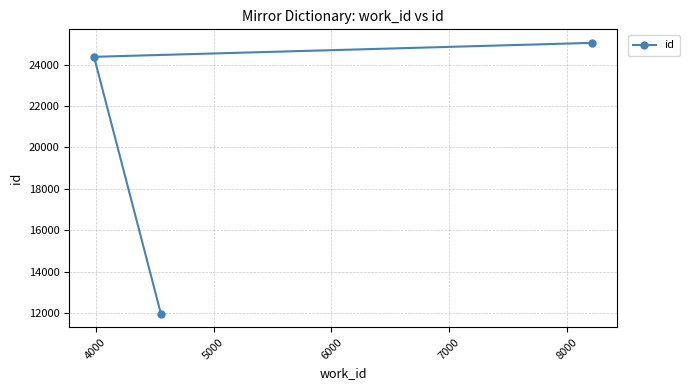

How many distinct data groups are displayed?

1